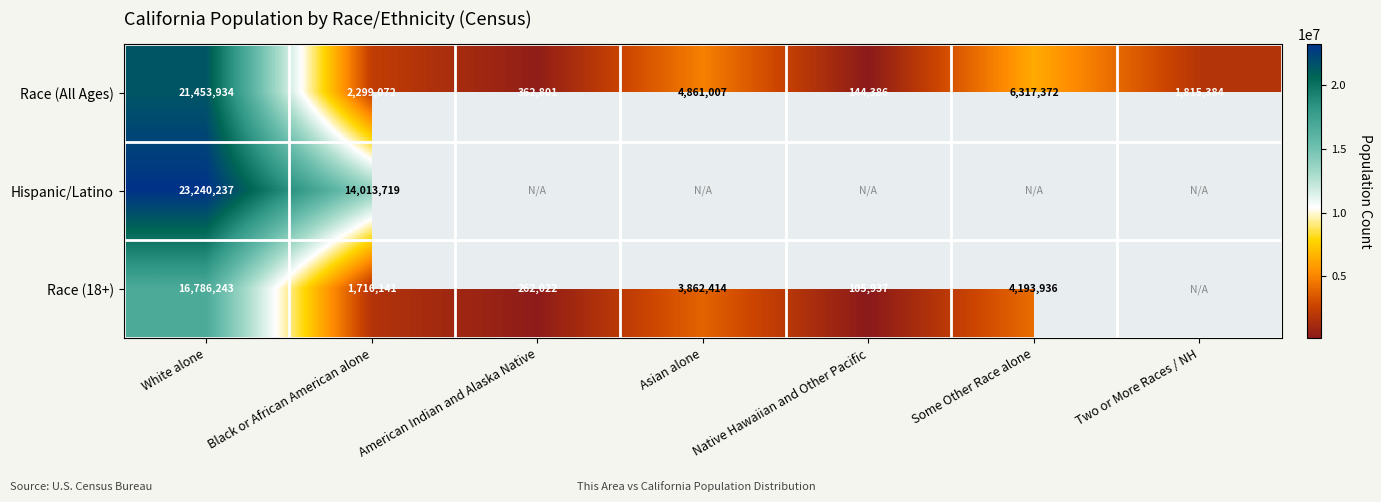

At which label does Race (All Ages) first exceed 2299072?

White alone